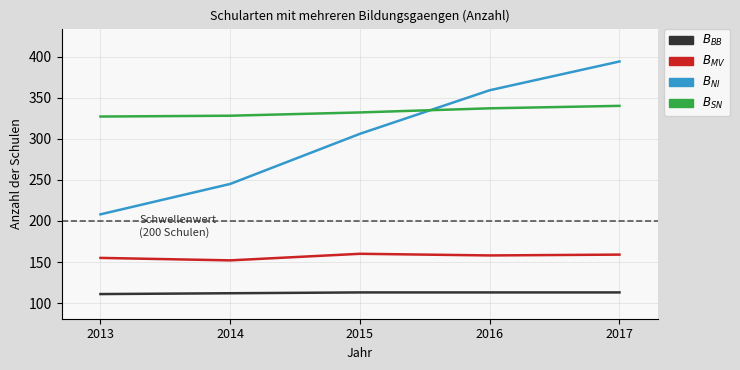

What is the smallest value displayed?

111